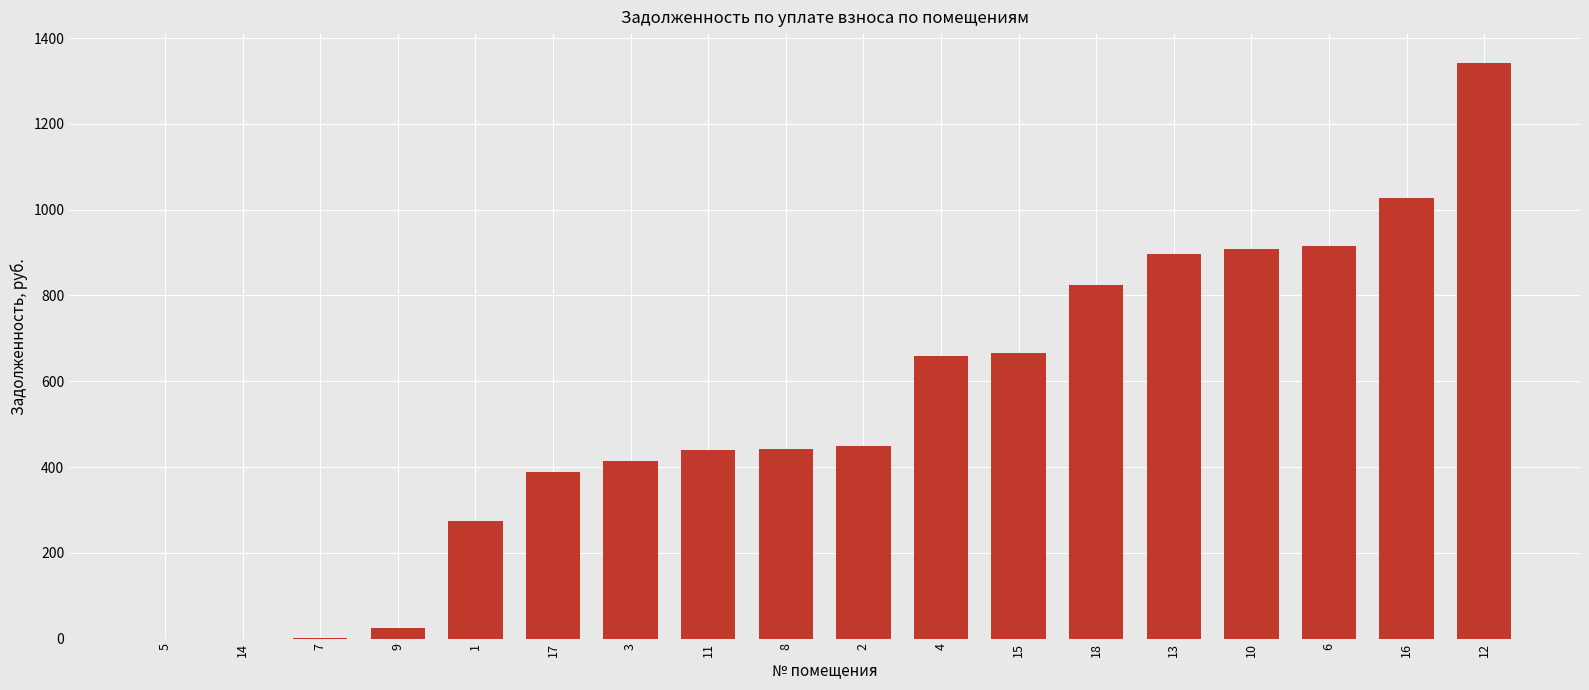

What value does the data have at 1?

274.6